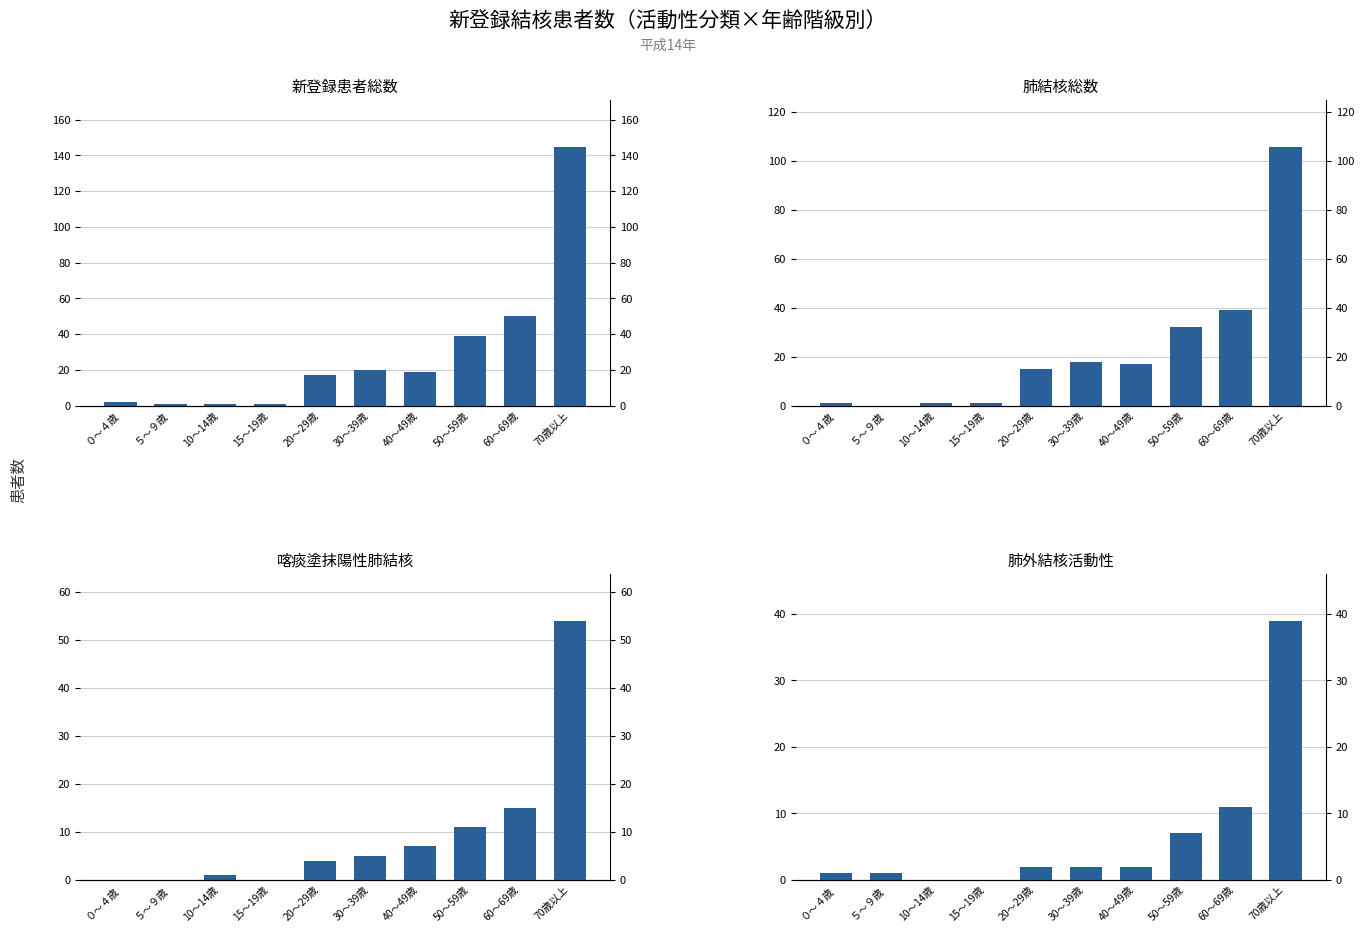

Does the chart contain stacked bars?

No